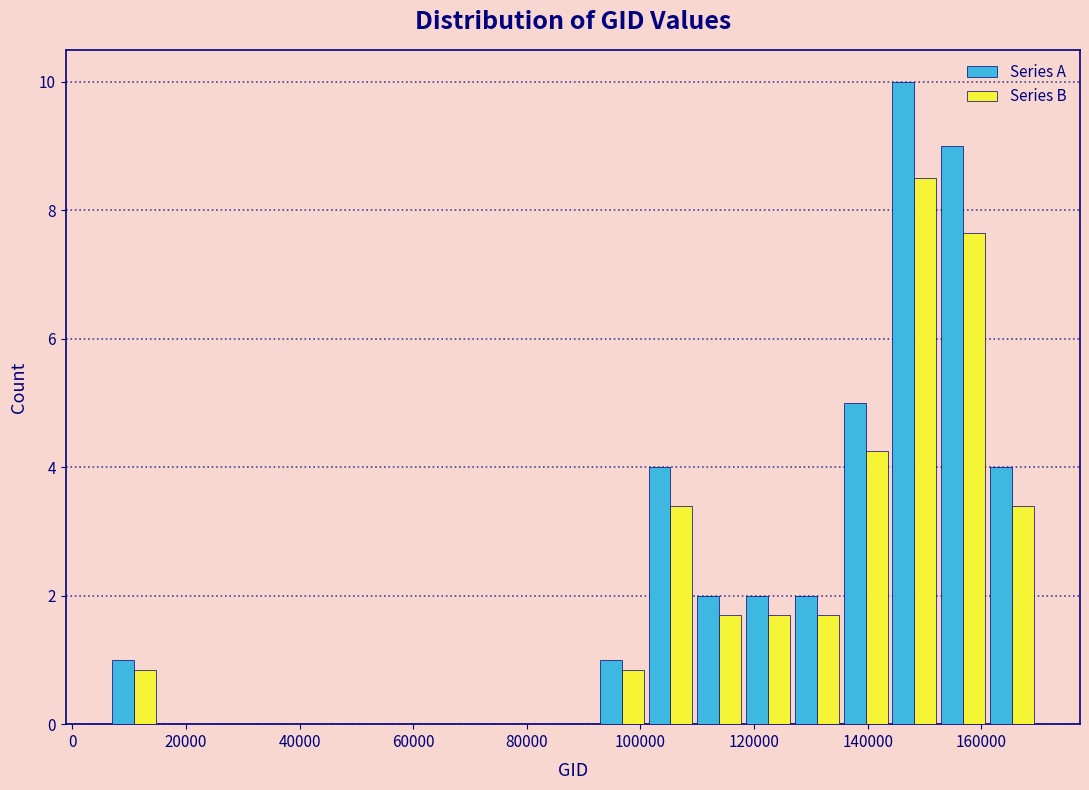

What is the height of the Series B bar covering 110000 to 118000 on the x-axis? Neither the bar edges nor the heights are printed on the chart, so give them approximately, as read against the axes.

1.8